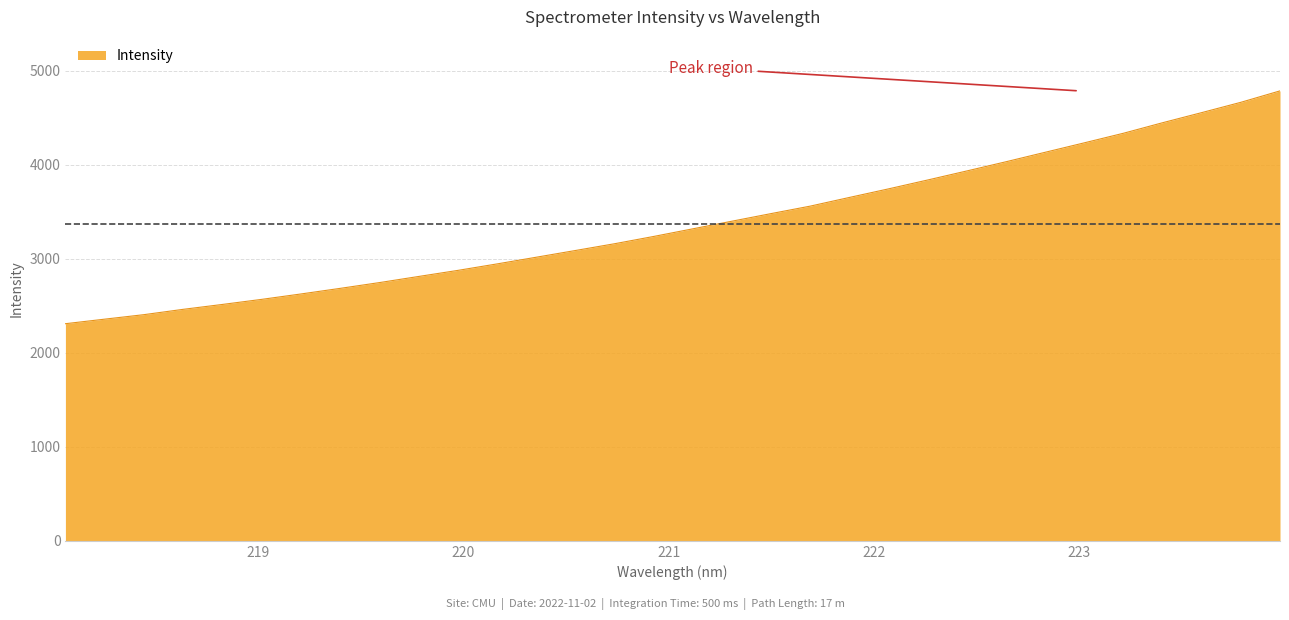

What is the maximum value shown in the chart?

4787.8